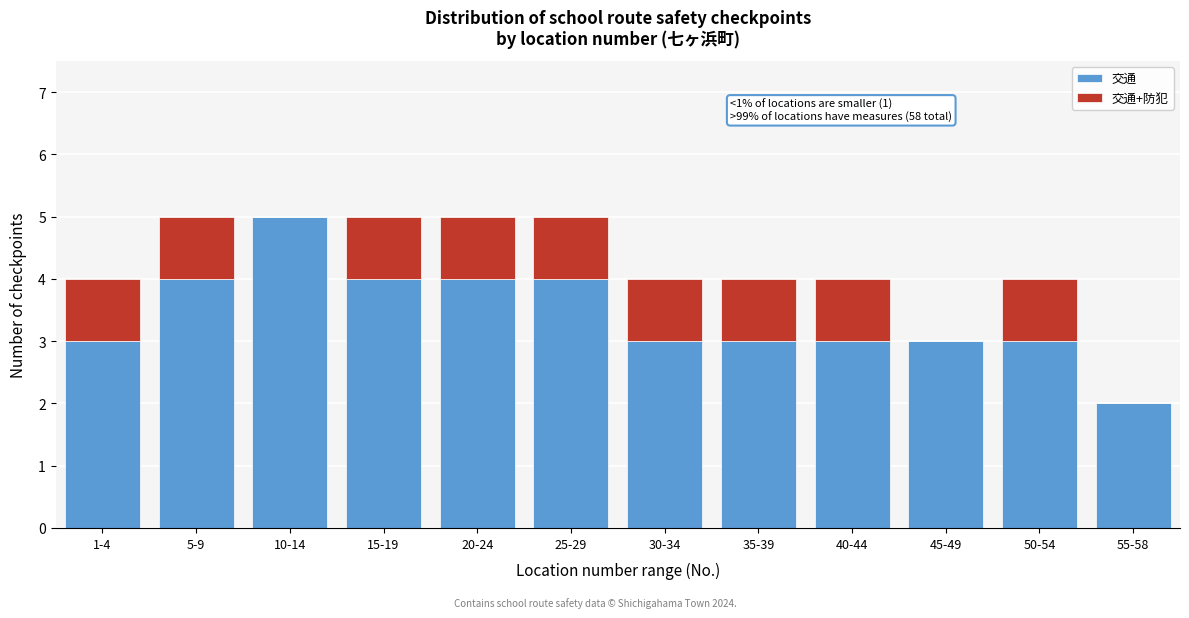

Reading right to left, what are the values for 交通?

55-58=2	50-54=3	45-49=3	40-44=3	35-39=3	30-34=3	25-29=4	20-24=4	15-19=4	10-14=5	5-9=4	1-4=3